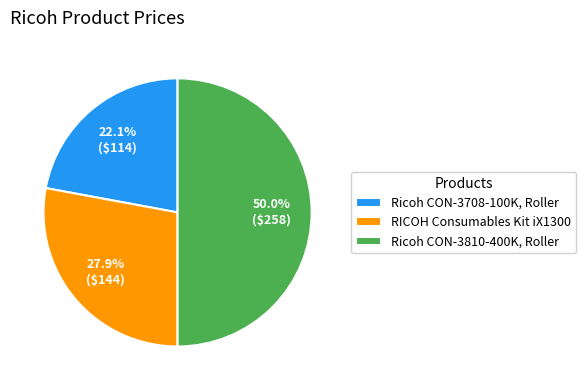

True or false: Ricoh CON-3810-400K, Roller accounts for 50% of the total.

True